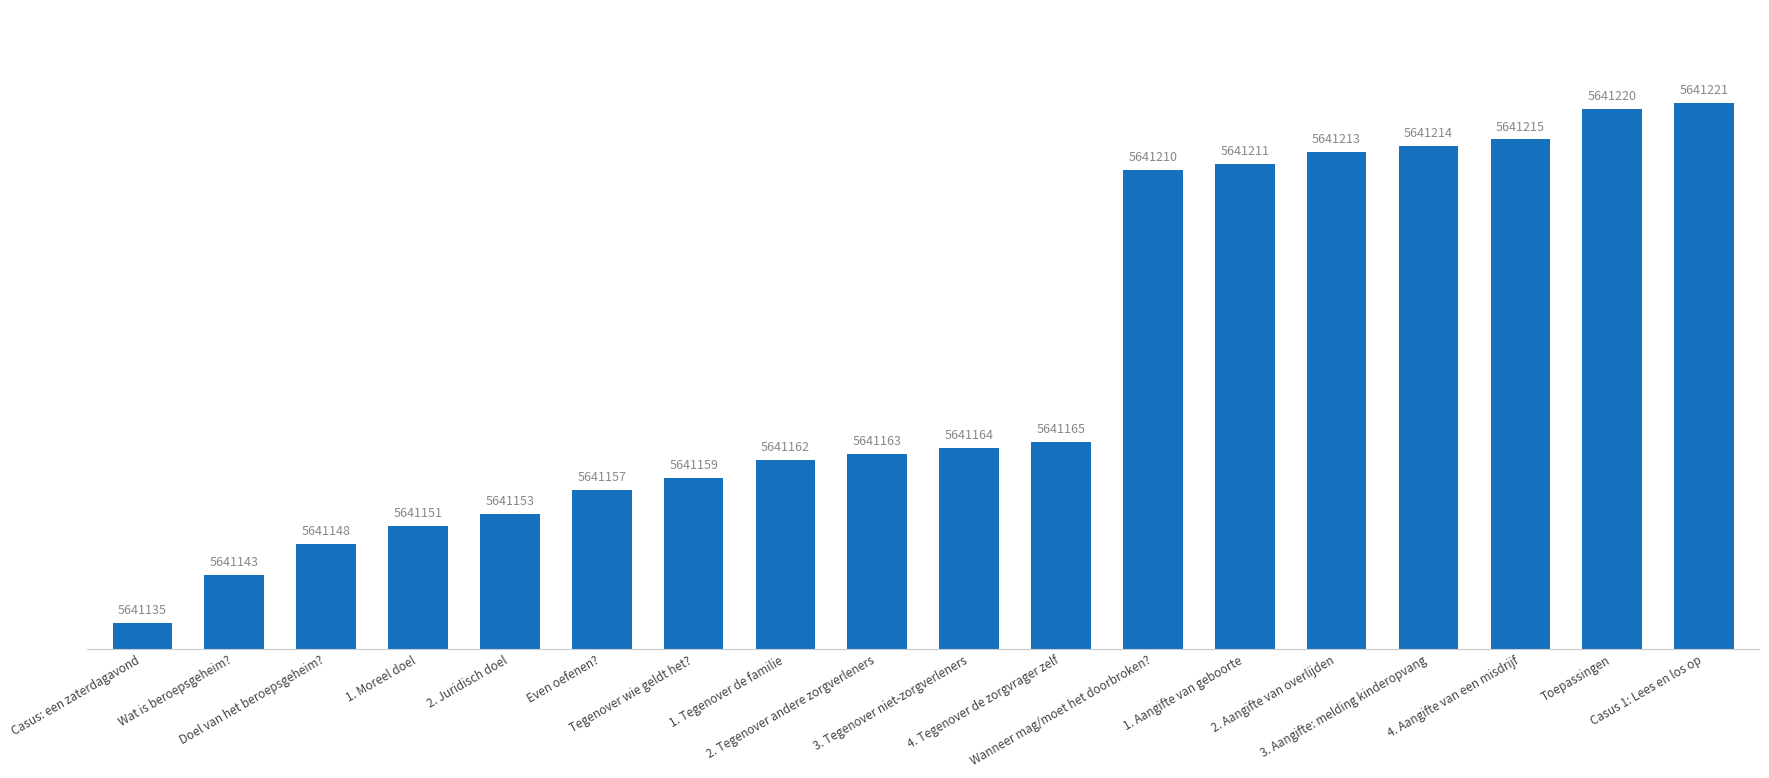

At which label does the data first exceed 5641164?

4. Tegenover de zorgvrager zelf